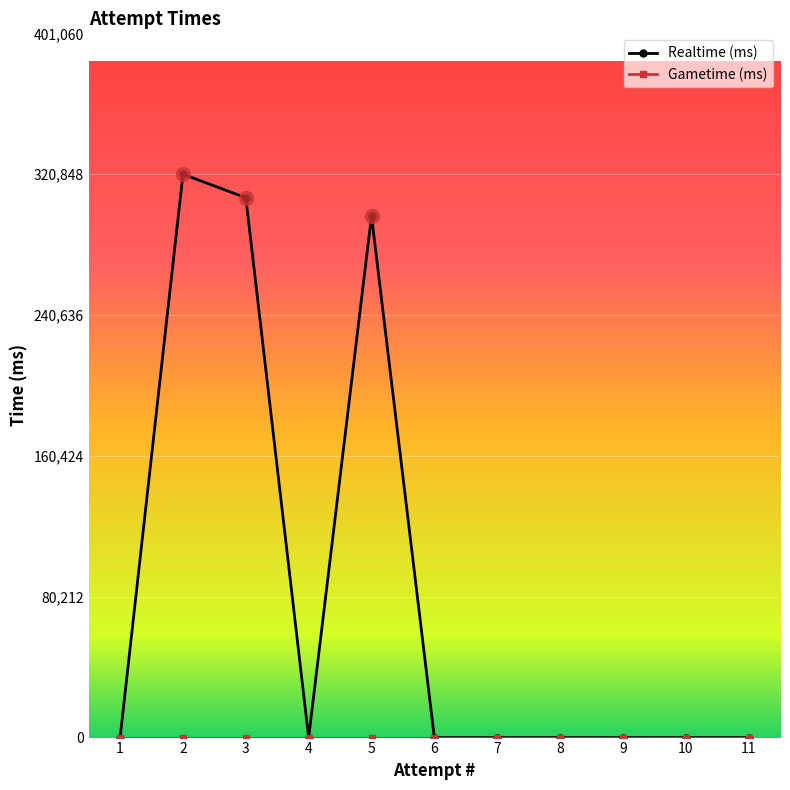

Count the number of data series in this chart.

2